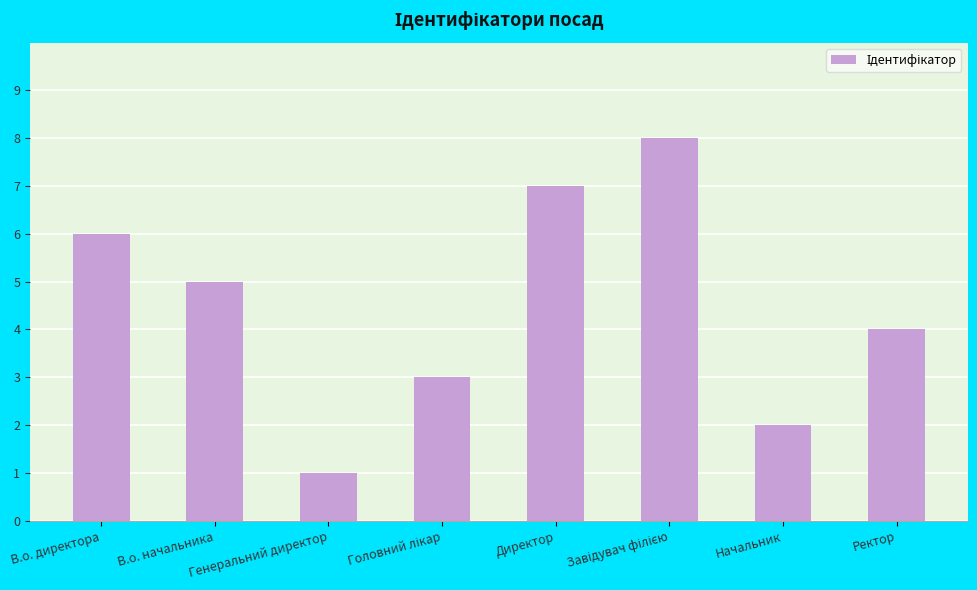

Where does the data first go above 5?

В.о. директора